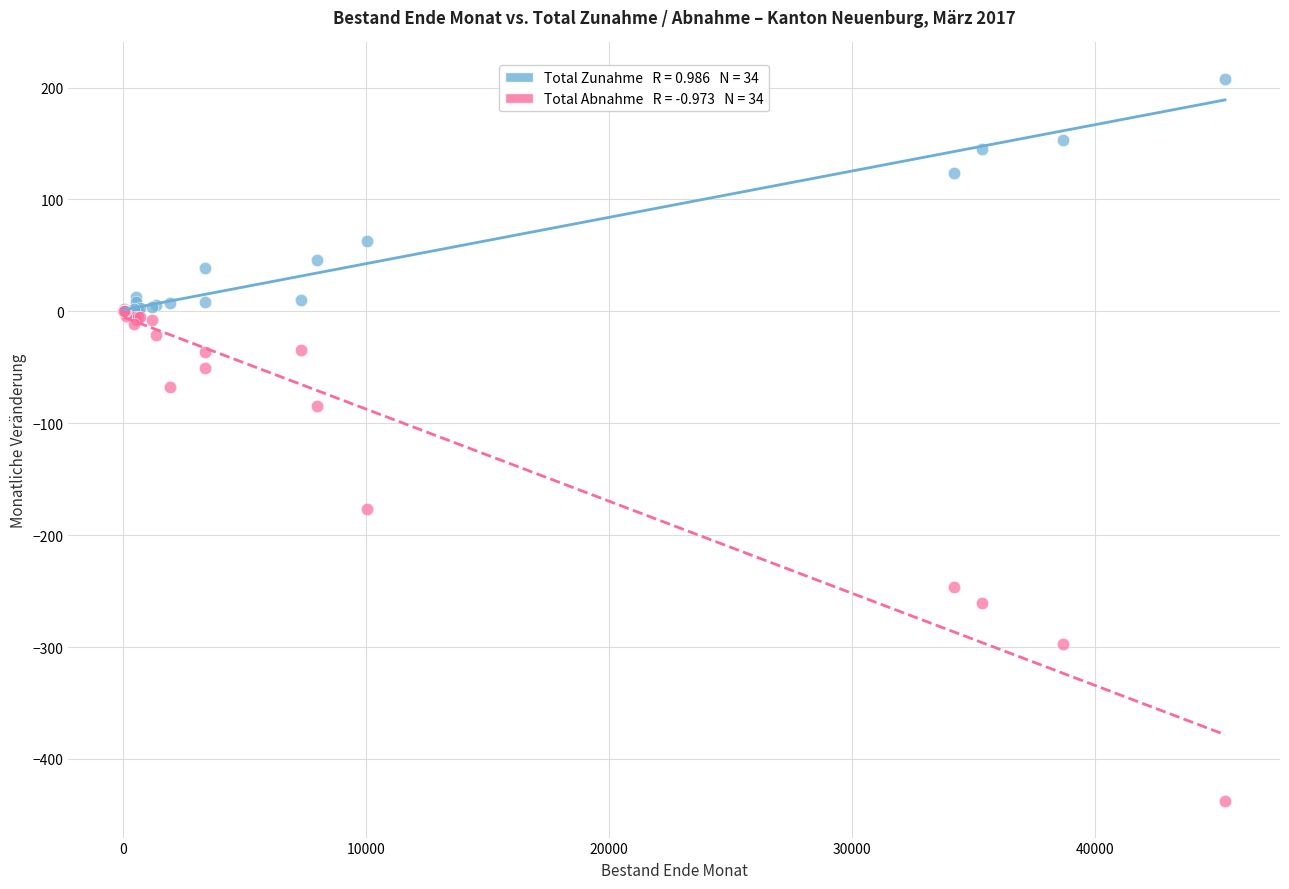

Across all series, what Y value is closest to -115?

-85